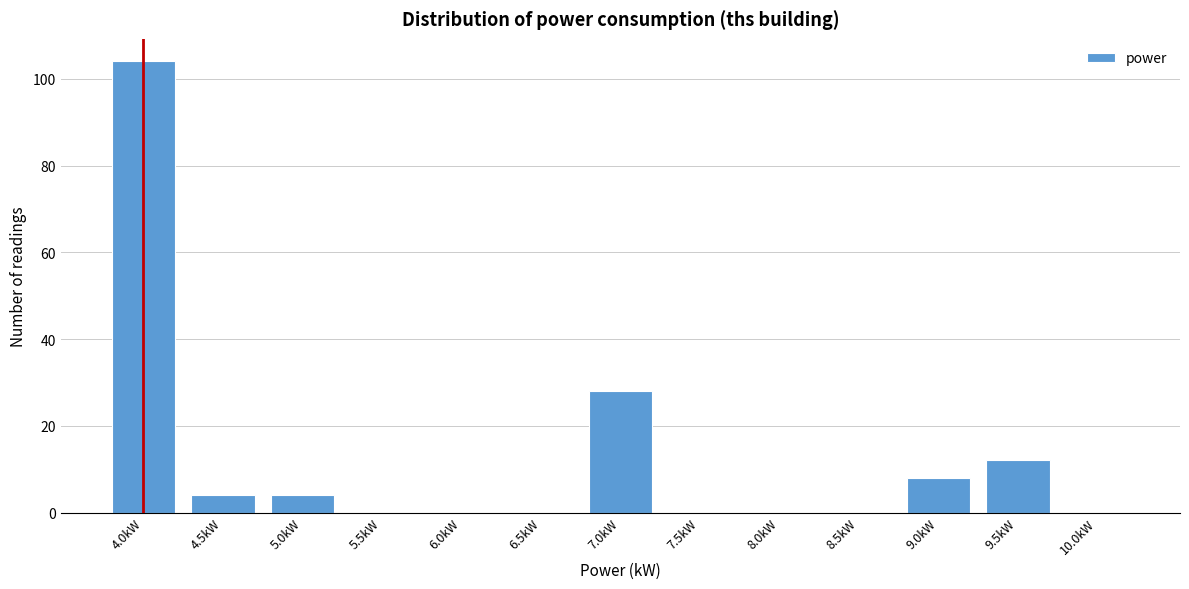

Reading right to left, extract all data points from this chart.

10.0kW=0	9.5kW=12	9.0kW=8	8.5kW=0	8.0kW=0	7.5kW=0	7.0kW=28	6.5kW=0	6.0kW=0	5.5kW=0	5.0kW=4	4.5kW=4	4.0kW=104